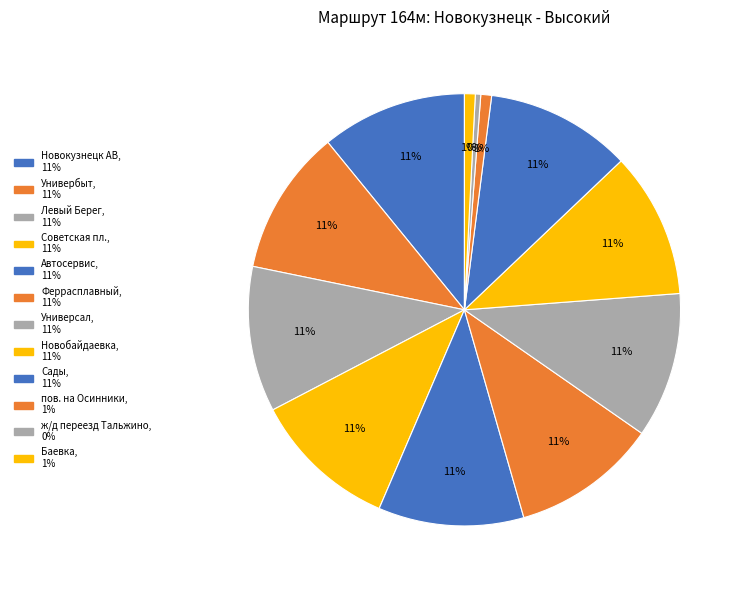

Does пов. на Осинники account for over 50% of the chart?

No